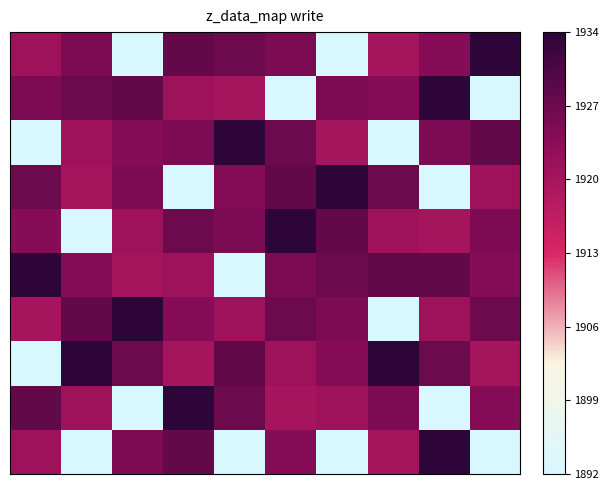

At how many categories does at least one series exceed 1907?

10